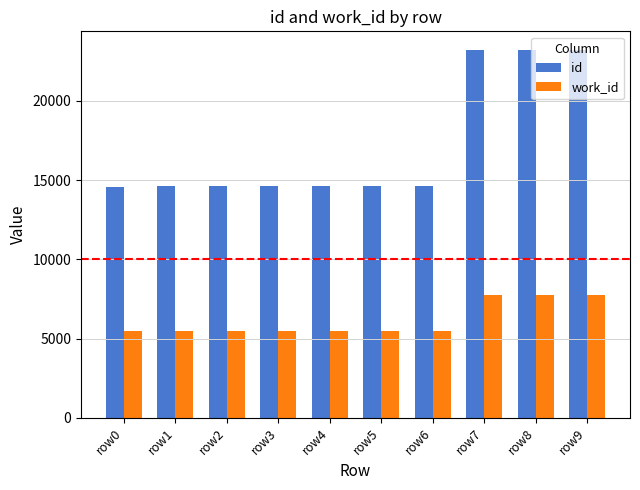

What is the value of the work_id bar at the 3rd from the left?

5459